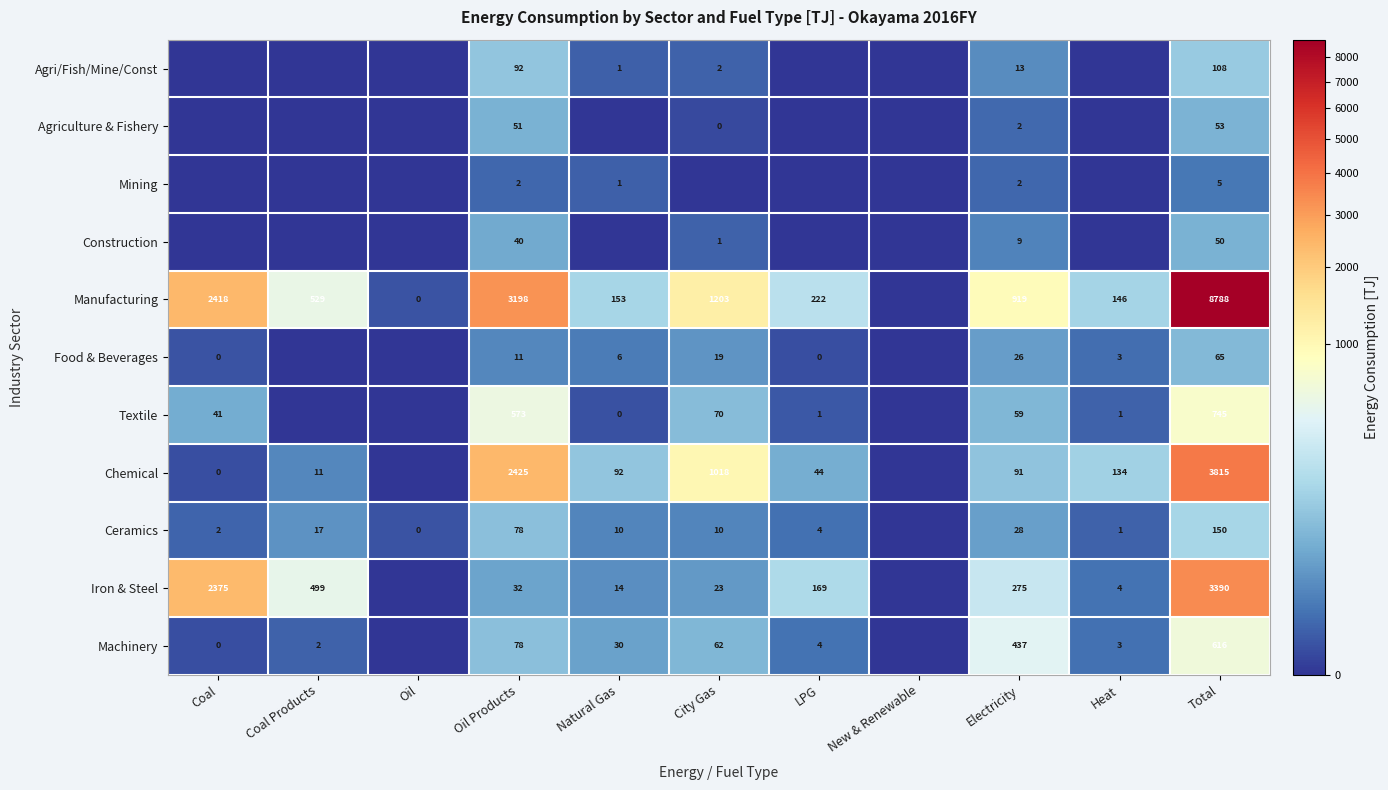

What is the sum of the Iron & Steel values at Electricity and Oil Products?

307